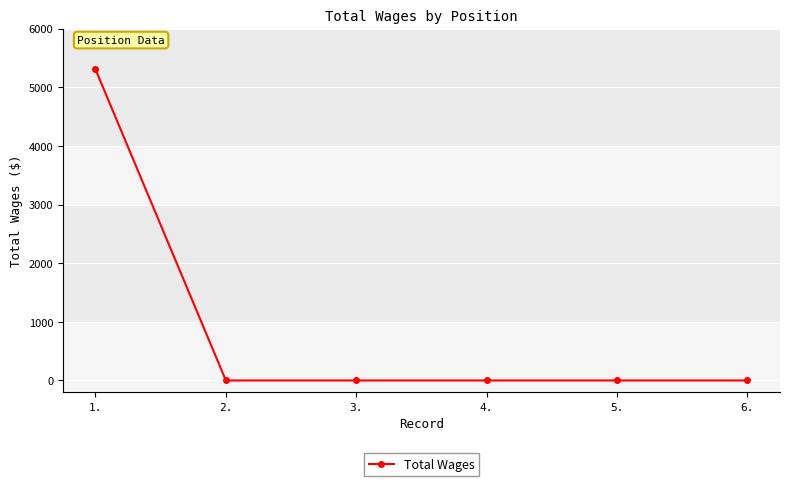

What is the maximum value shown in the chart?

5303